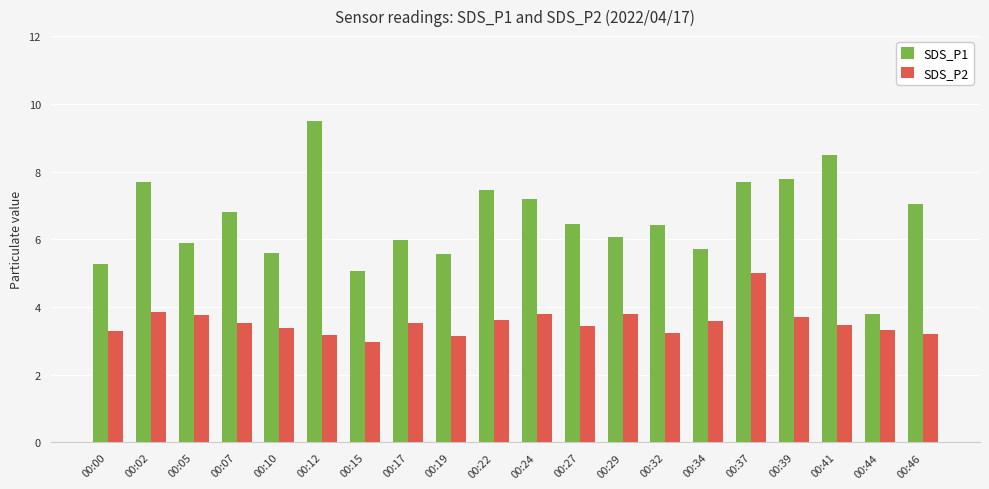

True or false: SDS_P1 has a value of 1.1 at 00:15.

False